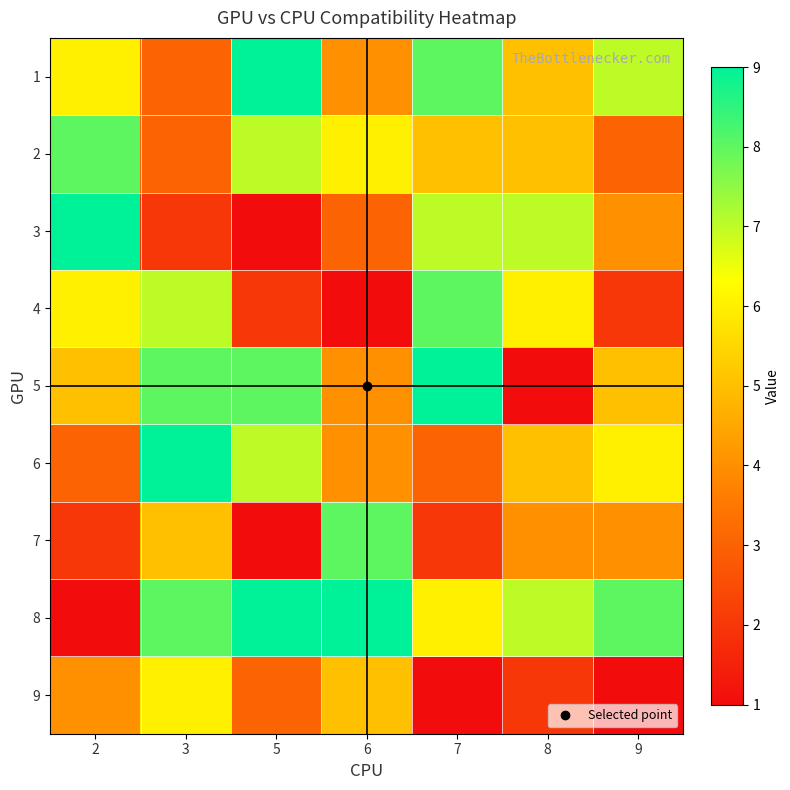

How many categories are shown in the chart?

7